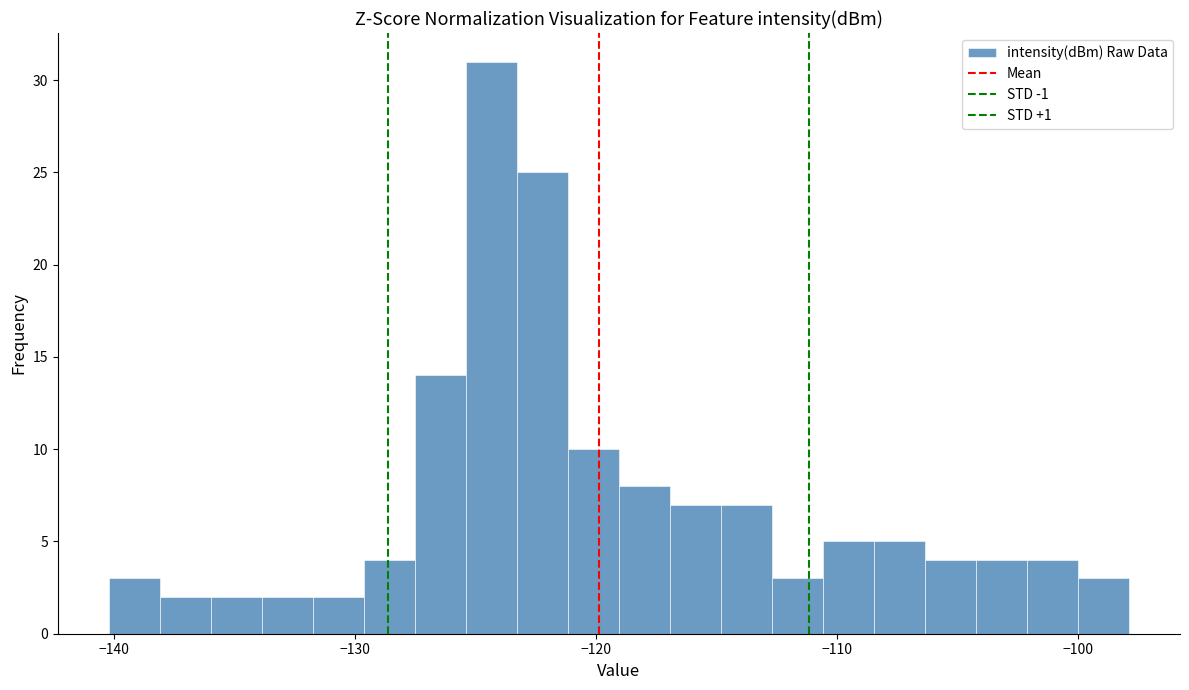

Around what value on the x-axis is the tallest bar? Give the approximate position of its centre, as read against the axis.

-124